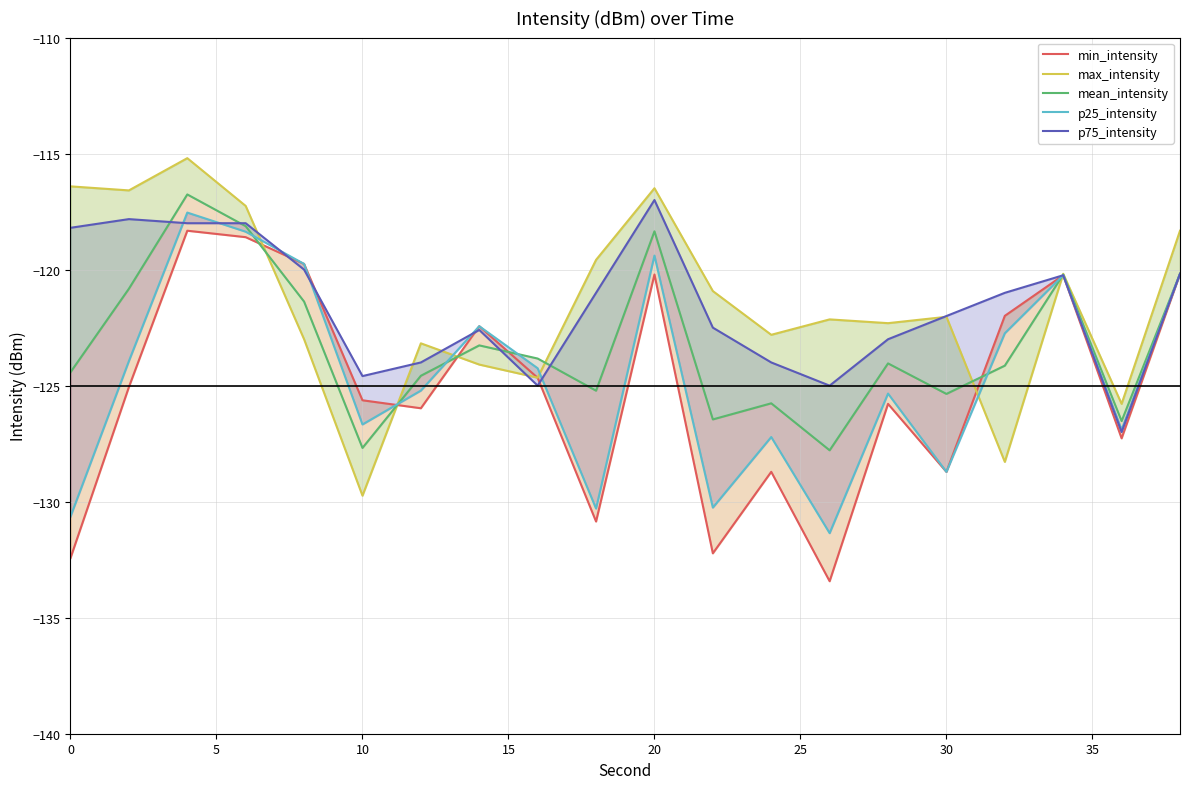

What are all the series names shown in the legend?

min_intensity, max_intensity, mean_intensity, p25_intensity, p75_intensity